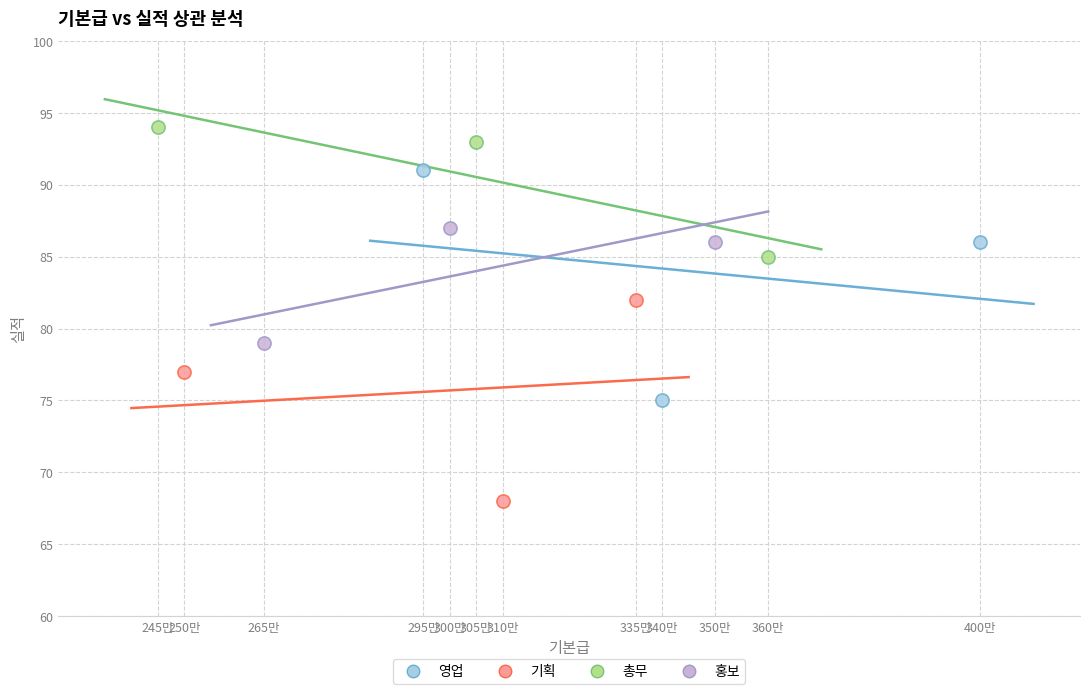

Which series has the widest spread of Y values?

영업